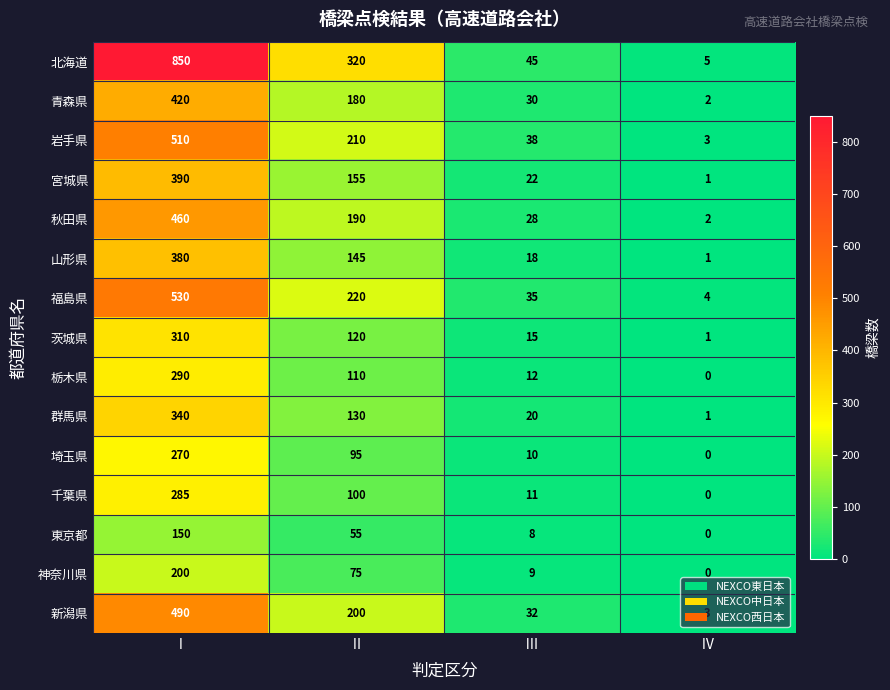

What is the difference between the 北海道 values at Ⅱ and Ⅳ?

315